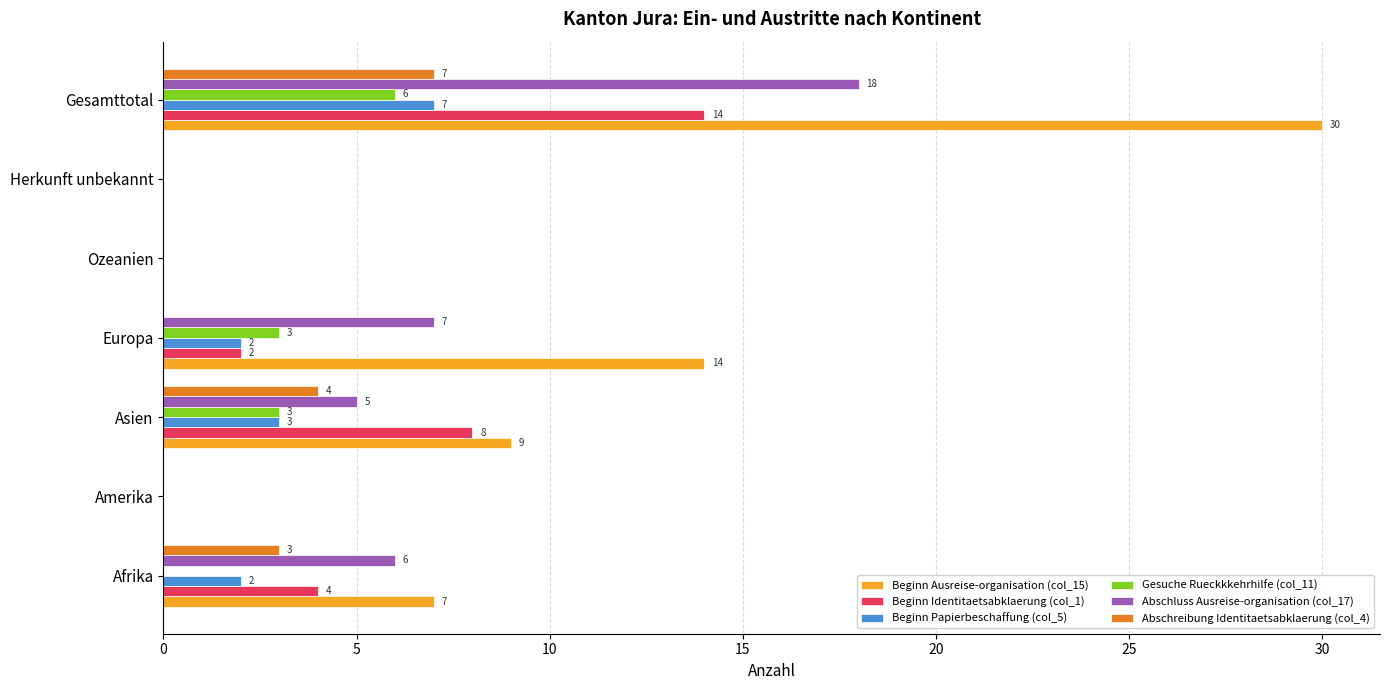

At which category is the sum across all series the highest?

Gesamttotal